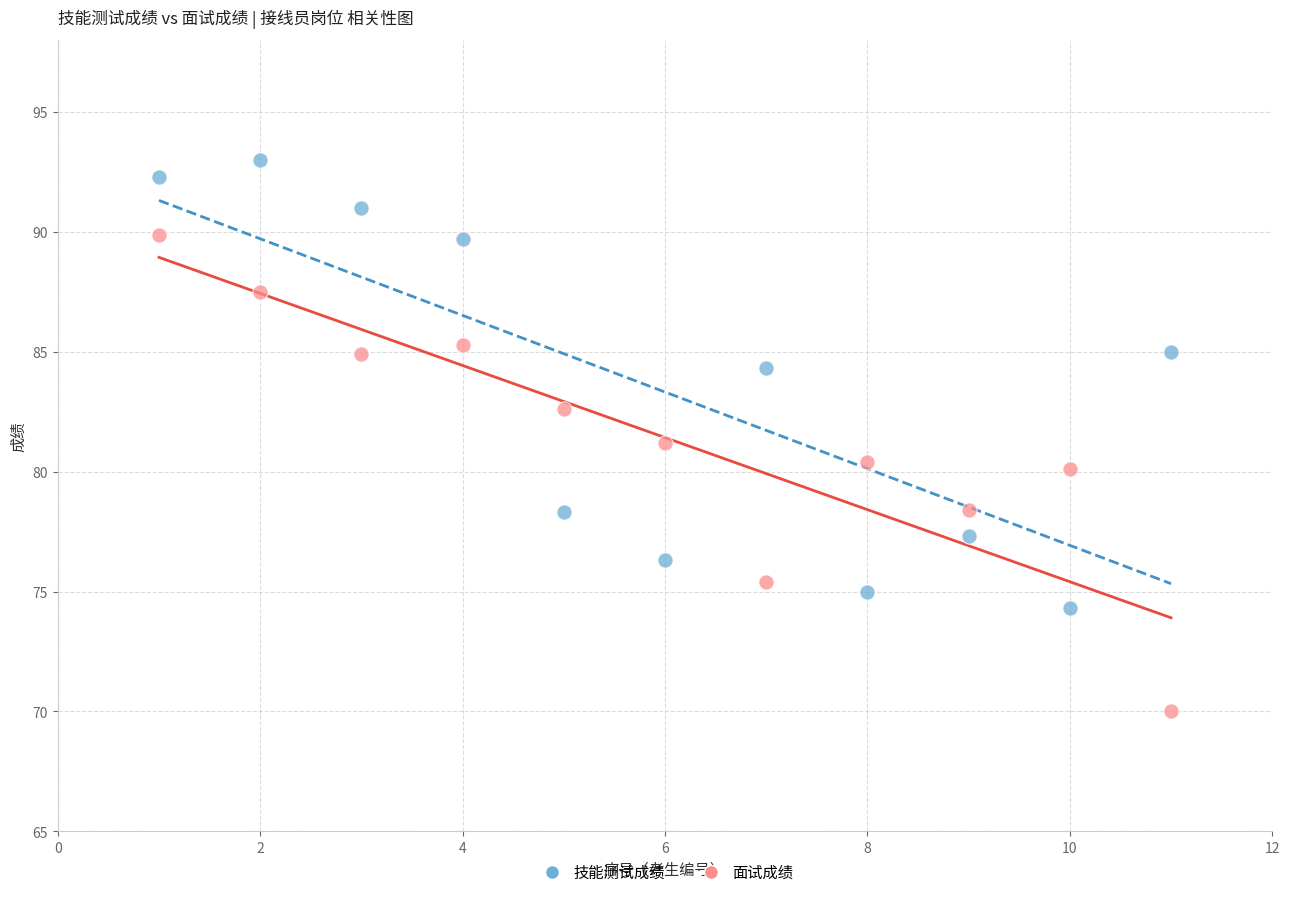

Which series reaches the maximum Y coordinate?

技能测试成绩